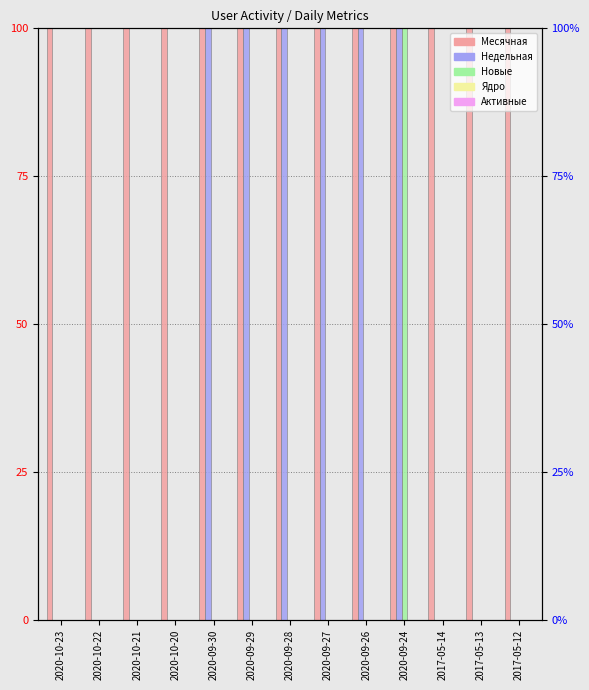

Which label corresponds to the largest value in the chart?

2020-10-23